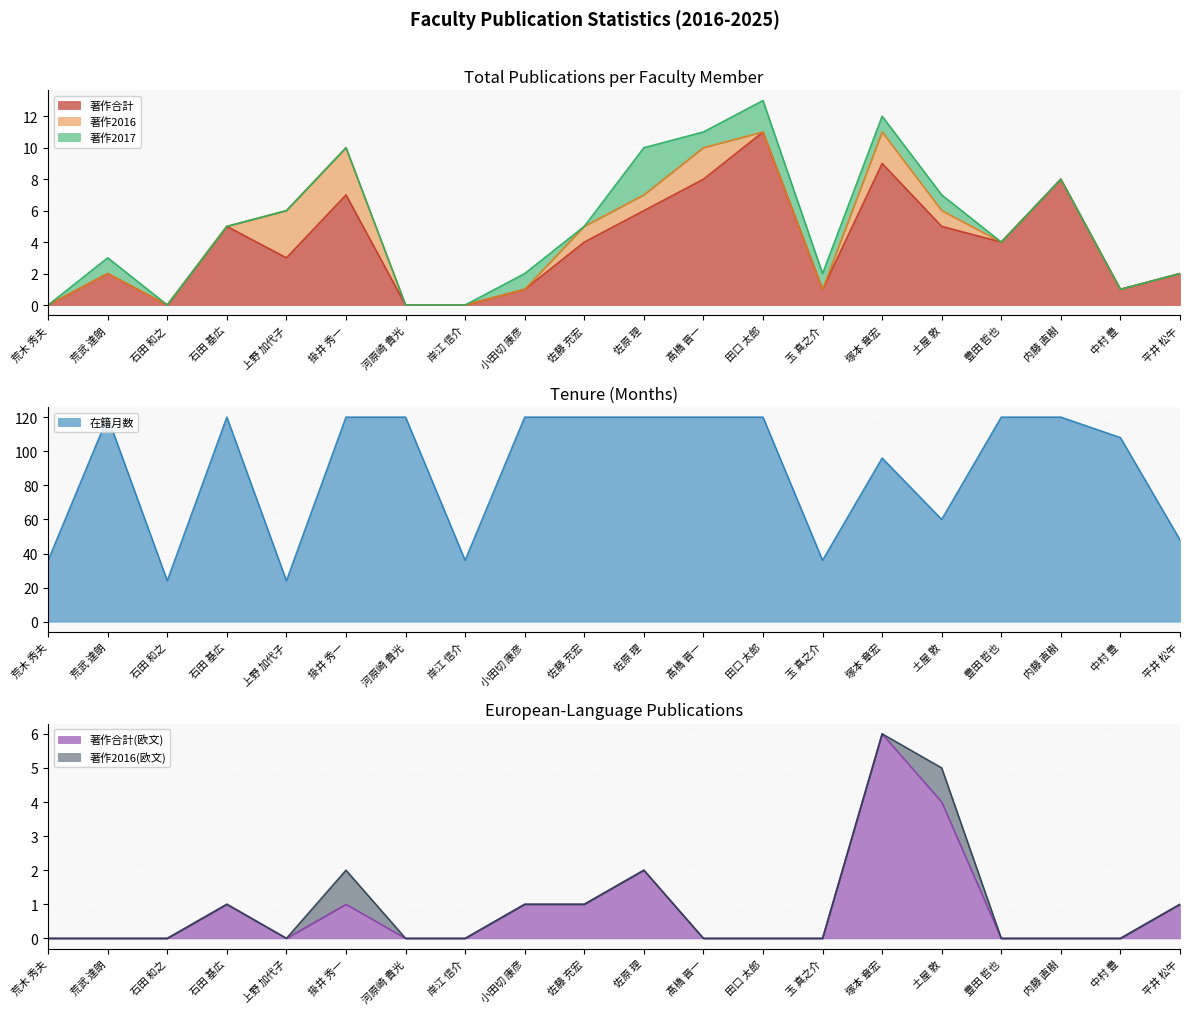

What is the spread (max minus min) of values at 掛井 秀一?

119